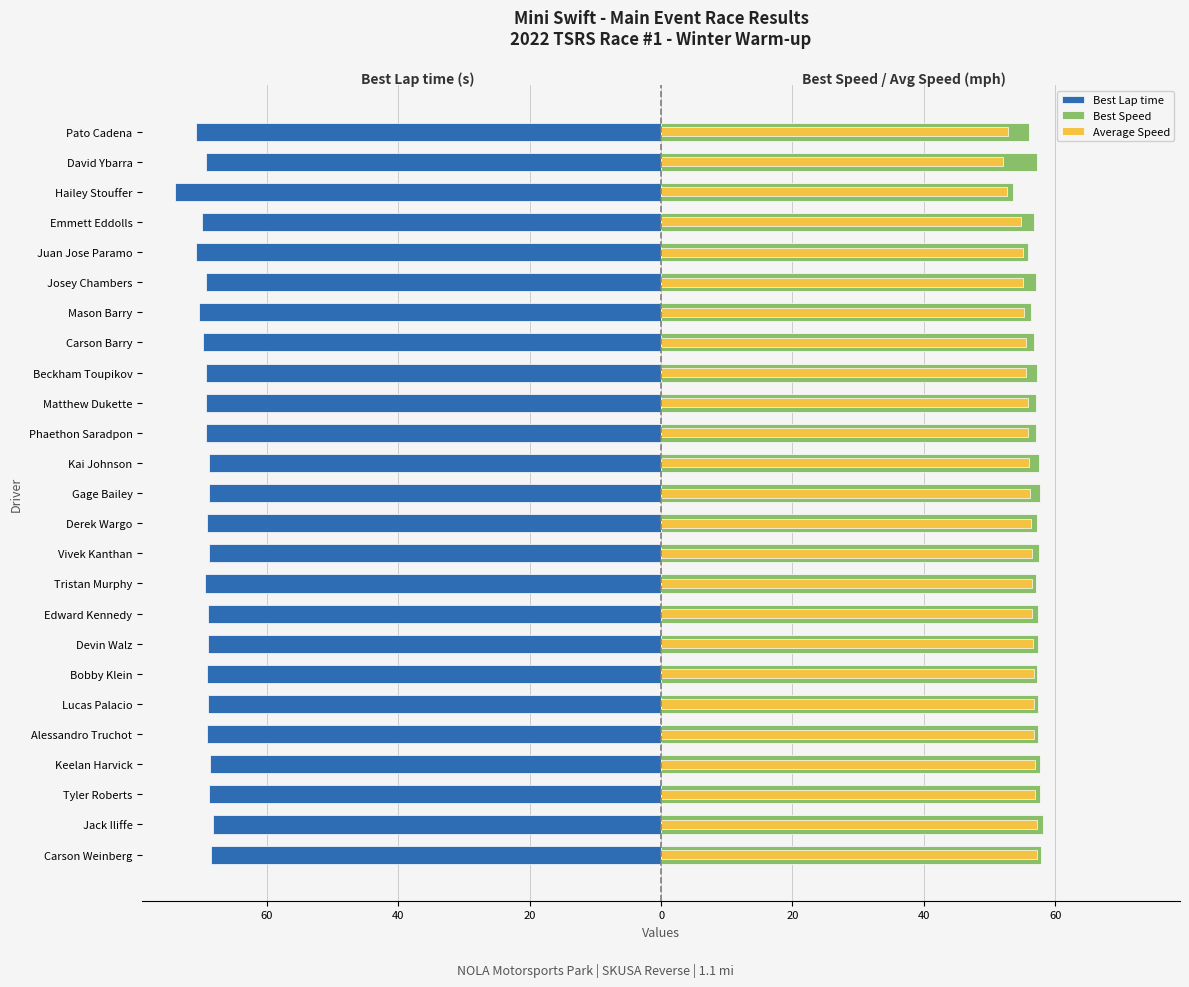

What is the average value of the Average Speed series?

55.7